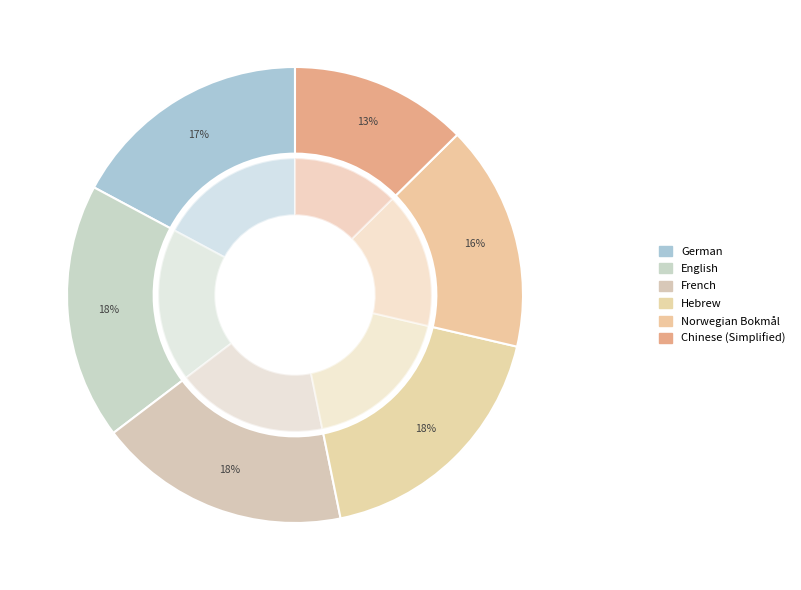

Approximately how many times larger is the value at Norwegian Bokmål compared to Hebrew?

0.9